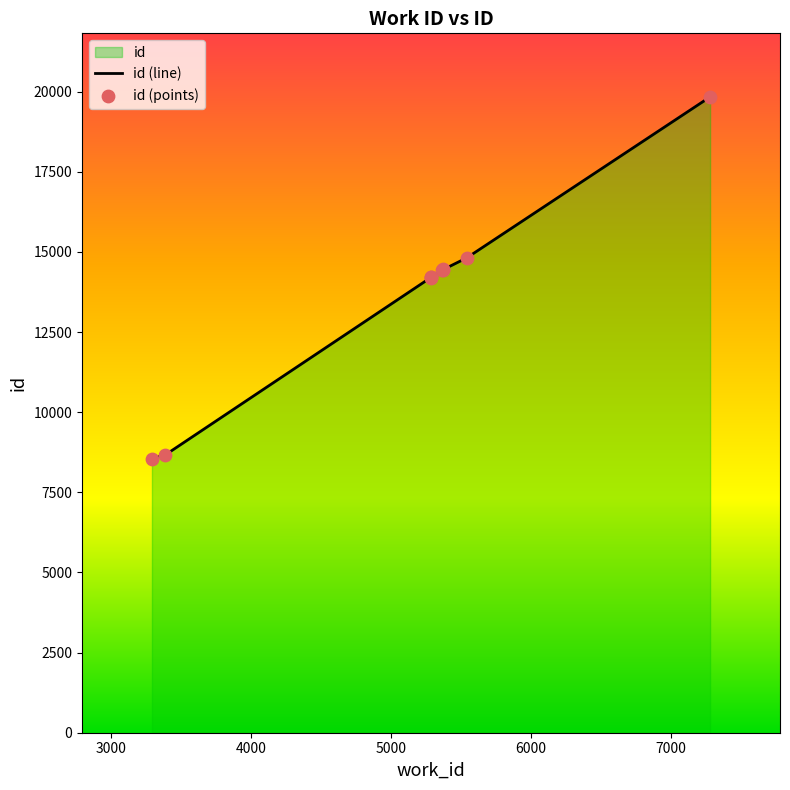

Which series contains the lowest Y value?

id (line)